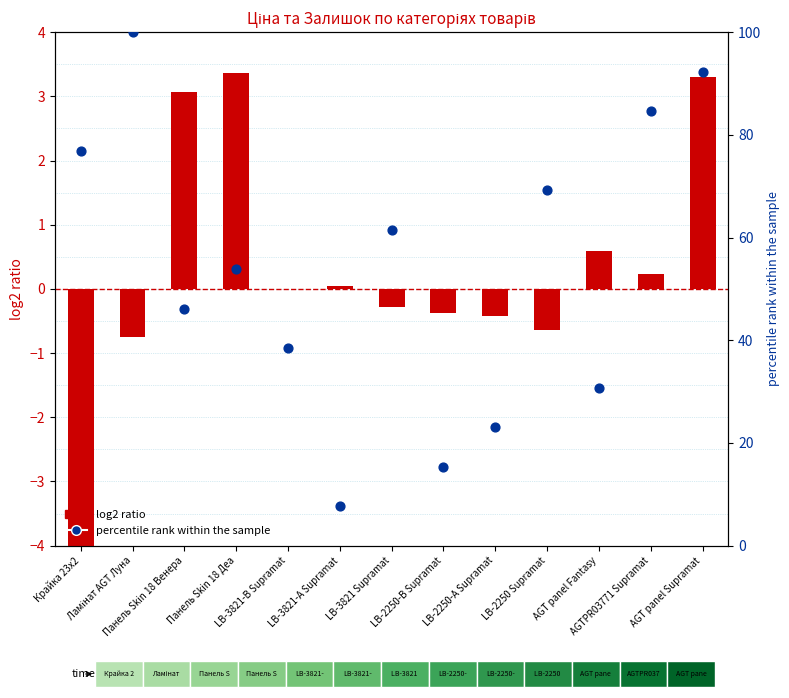

At which category is the sum across all series the highest?

Ламінат AGT Луна